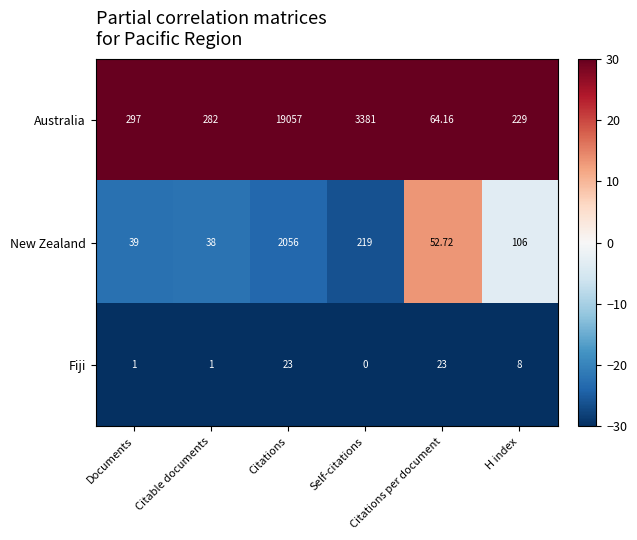

Rank the series by their maximum value, from highest to lowest.

Australia, New Zealand, Fiji